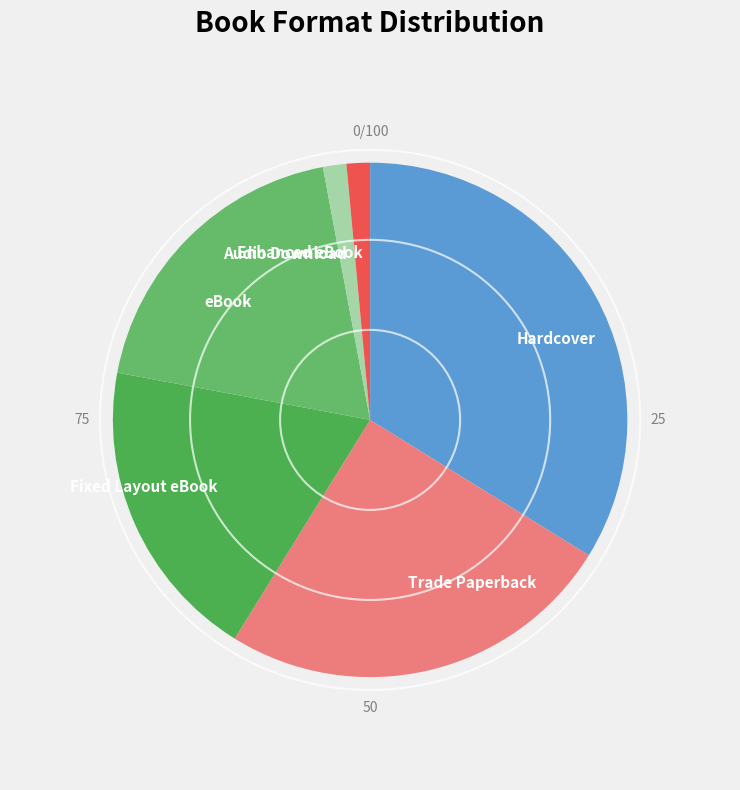

What is the largest slice in the pie chart?

Hardcover